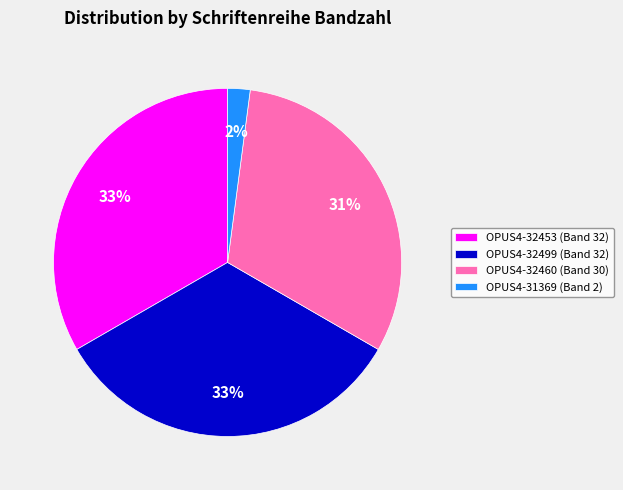

Which category has the smallest portion of the pie?

OPUS4-31369